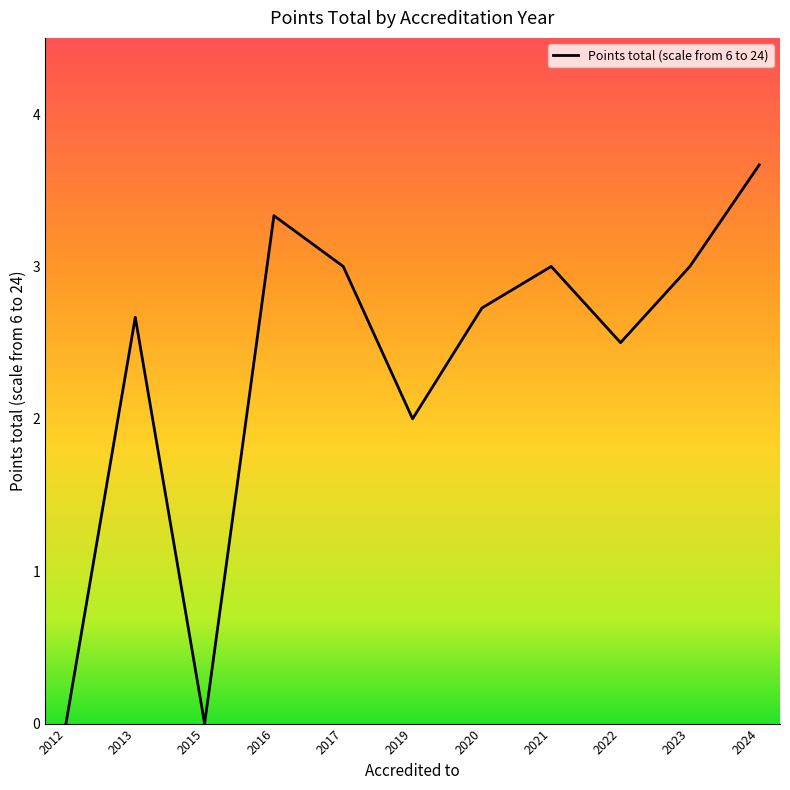

Between 2015 and 2020, which is larger?

2020